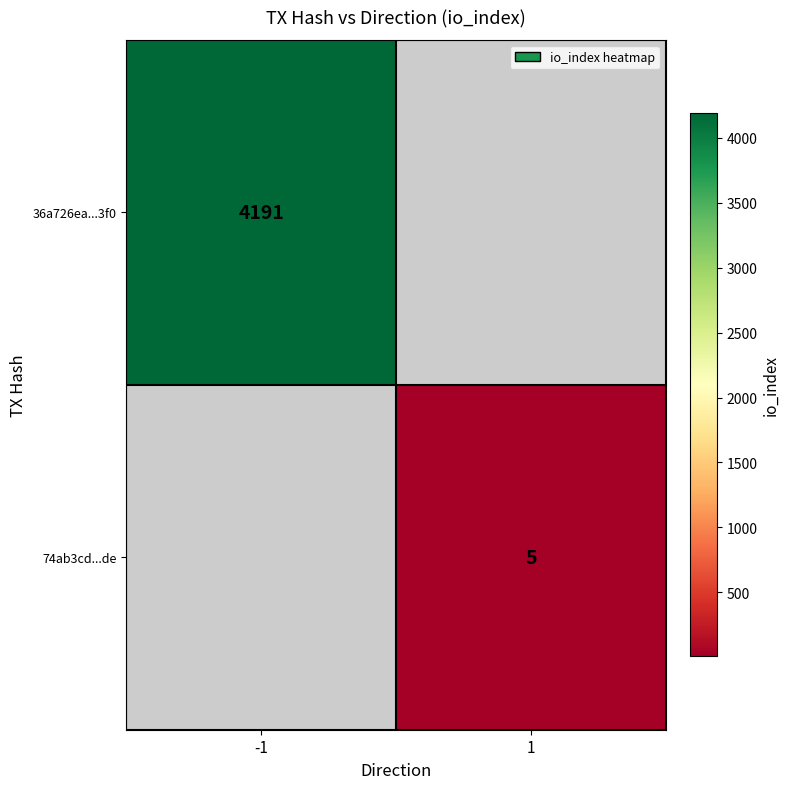

True or false: 74ab3cd...de has a value of 5 at 1.

True